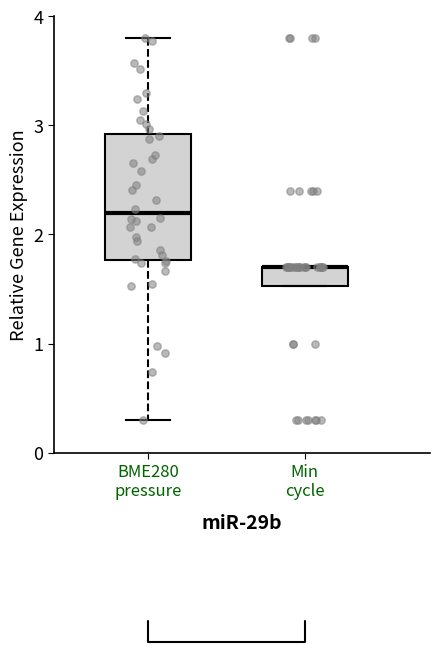

Reading left to right, transcribe this box plot: for each box, give where its median line is, the range the box spans, and where its two whiskers end, as read against the y-axis. The values are not printed on the chart, so give them approximately, as read against the axis.

BME280 pressure: median 2.2, box 1.8 to 2.9, whiskers 0.3 to 3.8
Min cycle: median 1.7 (drawn on the box's upper edge), box 1.5 to 1.7, whiskers 1.5 to 1.7